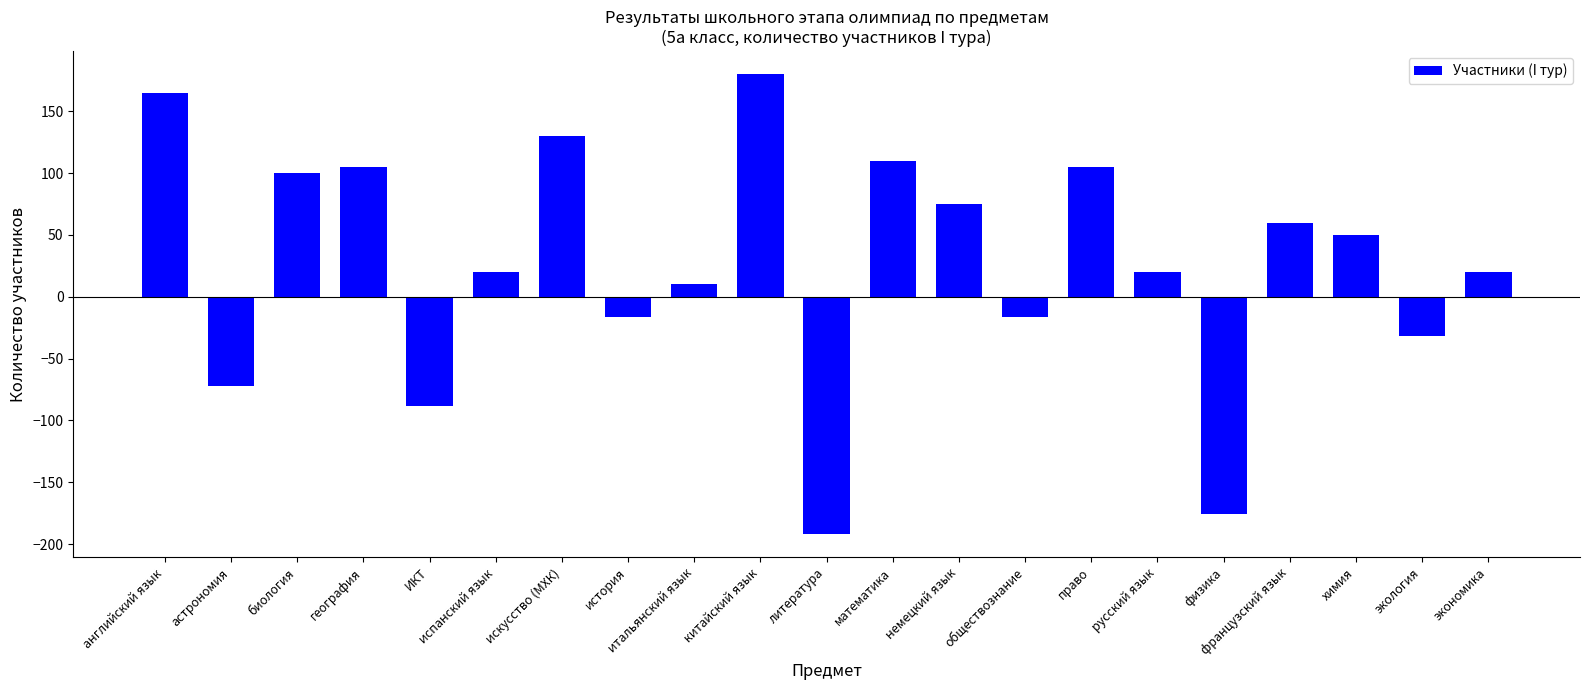

The value at право is 23. True or false?

False